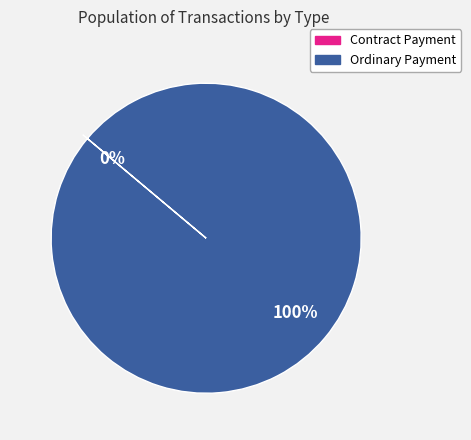

Which slice is the largest?

Ordinary Payment